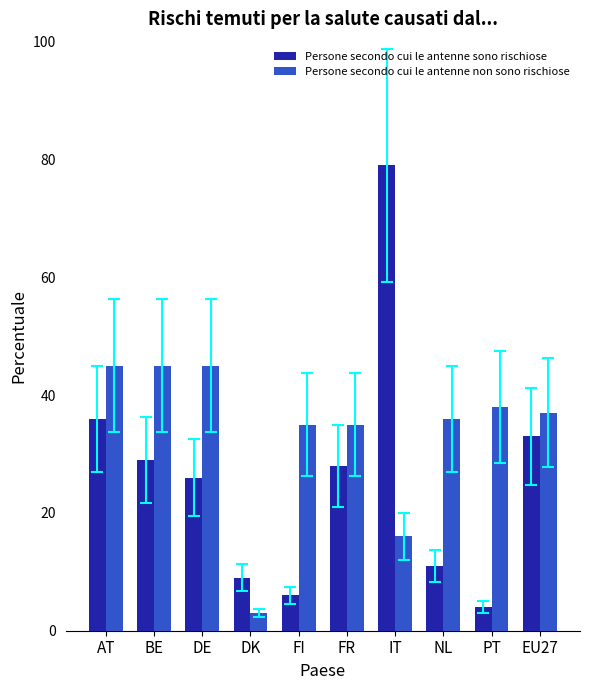

Reading right to left, what are all the values shown in this chart?

Persone secondo cui le antenne sono rischiose: EU27=33	PT=4	NL=11	IT=79	FR=28	FI=6	DK=9	DE=26	BE=29	AT=36
Persone secondo cui le antenne non sono rischiose: EU27=37	PT=38	NL=36	IT=16	FR=35	FI=35	DK=3	DE=45	BE=45	AT=45